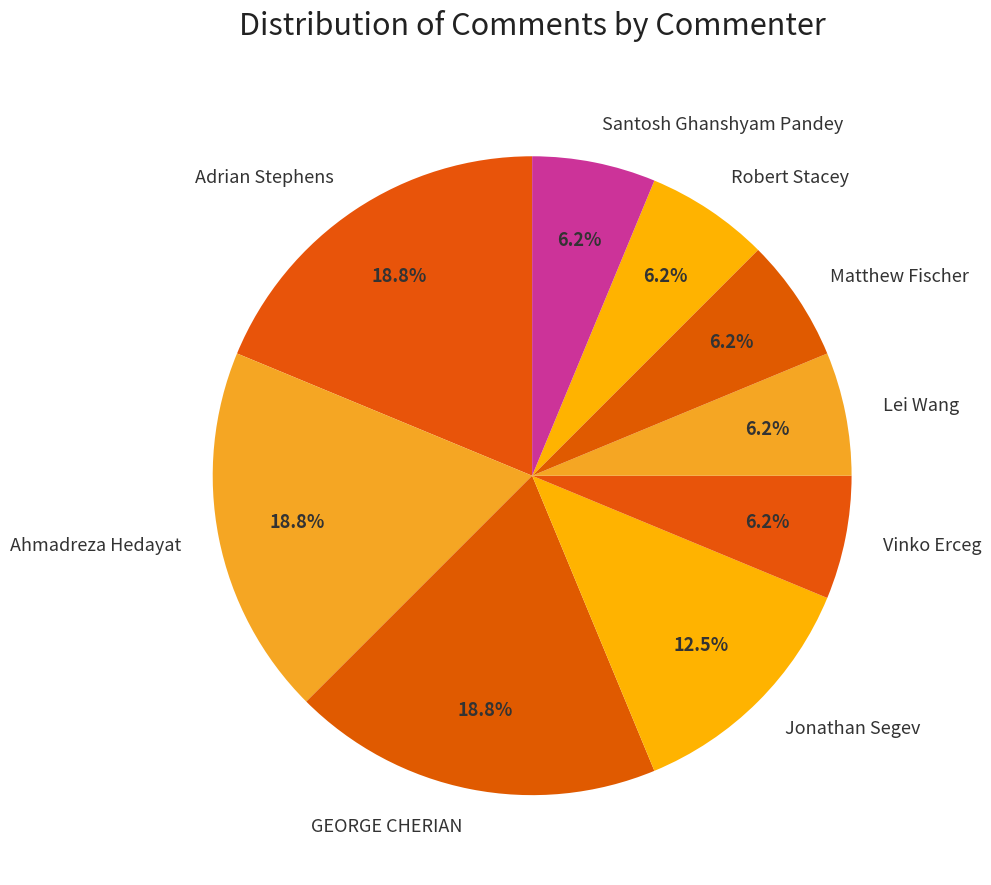

True or false: Robert Stacey accounts for 6% of the total.

True